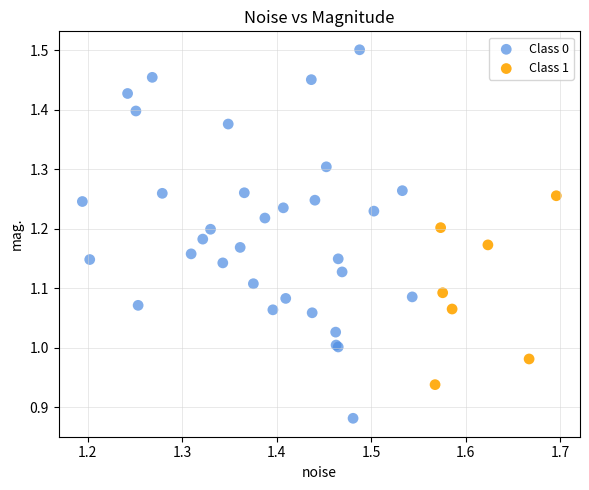

Which series reaches the maximum Y coordinate?

Class 0